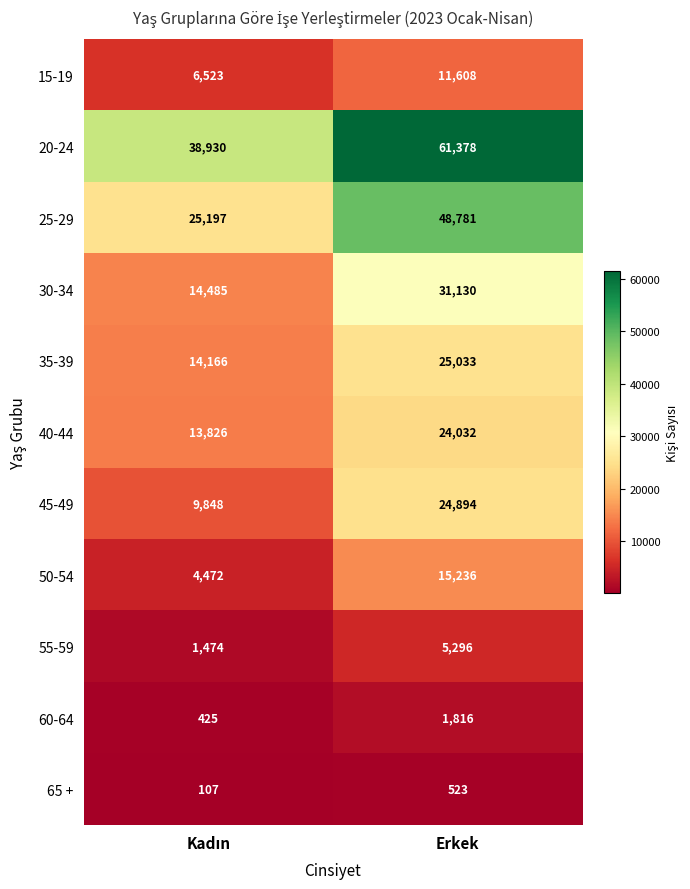

At Erkek, list the series in order from smallest to largest.

65 +, 60-64, 55-59, 15-19, 50-54, 40-44, 45-49, 35-39, 30-34, 25-29, 20-24